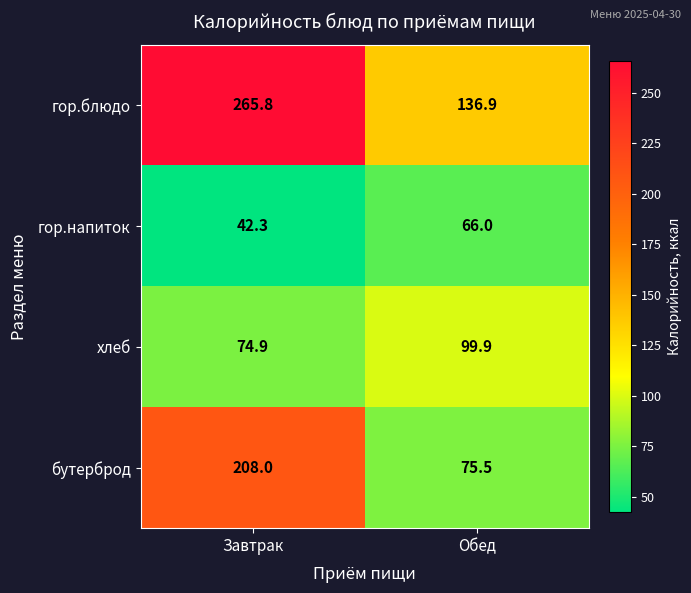

How many data points in гор.блюдо are above 265?

1